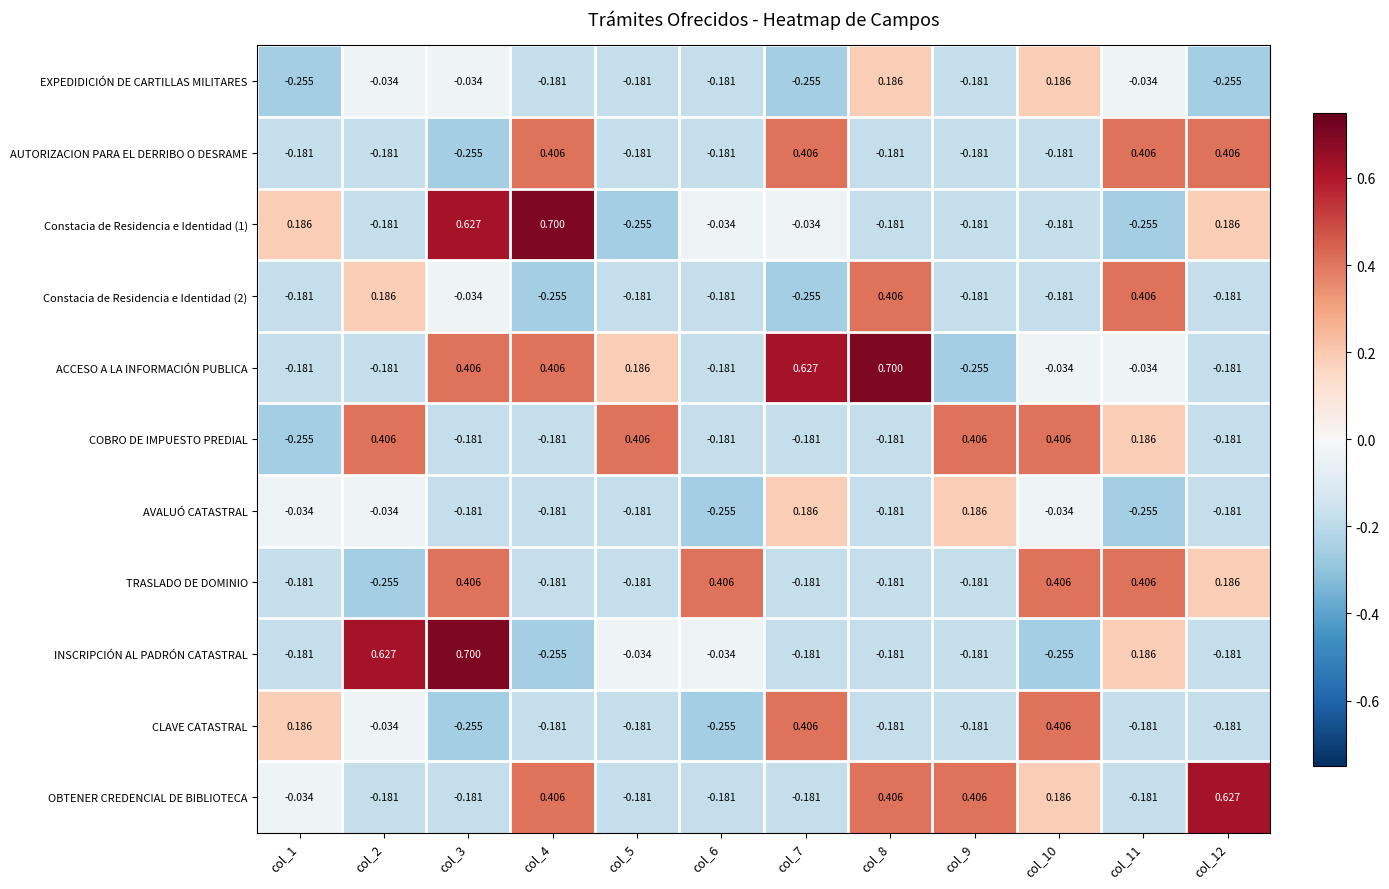

Is the value of CLAVE CATASTRAL at col_2 greater than the value of INSCRIPCIÓN AL PADRÓN CATASTRAL at col_7?

Yes